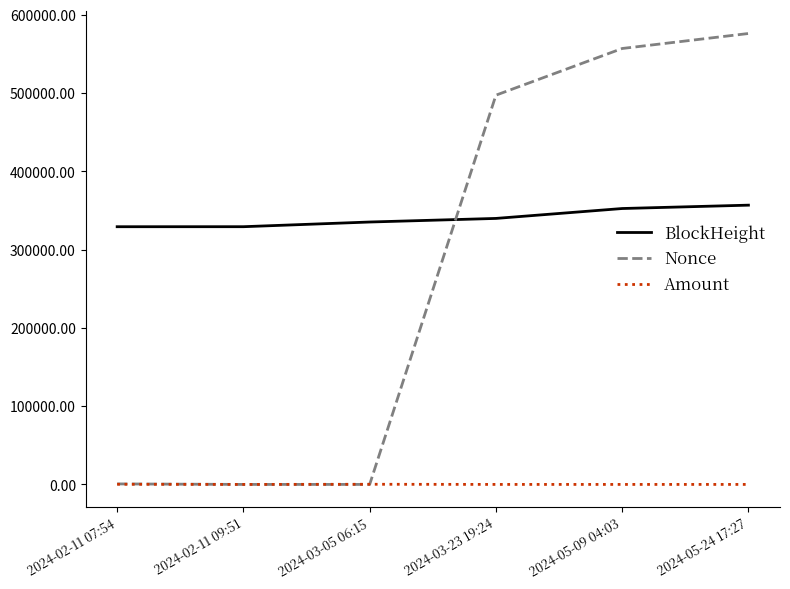

Which series has the largest range (max minus min)?

Nonce